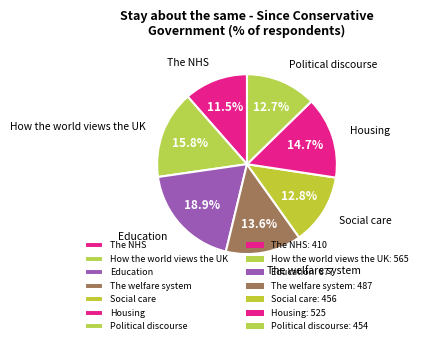

What is the ratio of the value at Social care to the value at Housing?

0.9